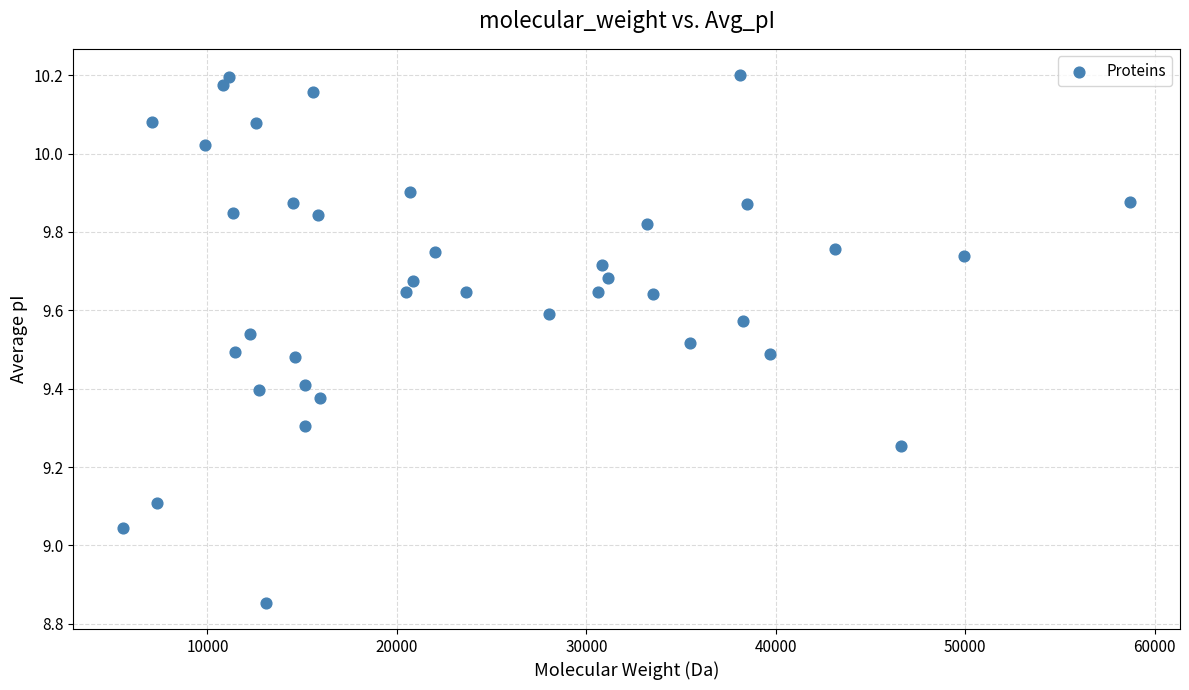

What is the range of Y values (max minus min)?

1.3